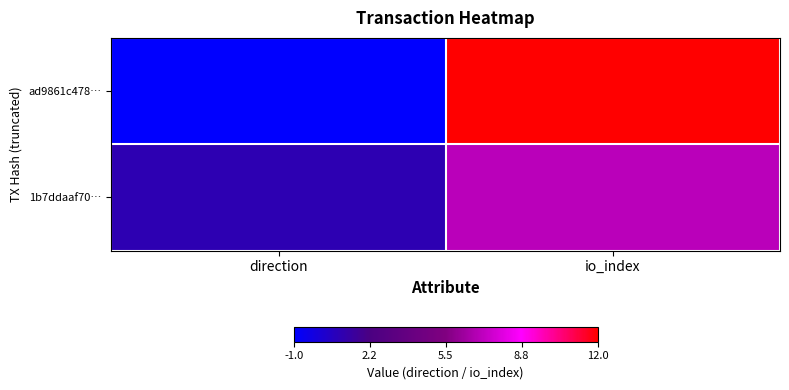

Reading right to left, transcribe all the data shown in this chart.

ad9861c478…: io_index=12	direction=-1
1b7ddaaf70…: io_index=7	direction=1